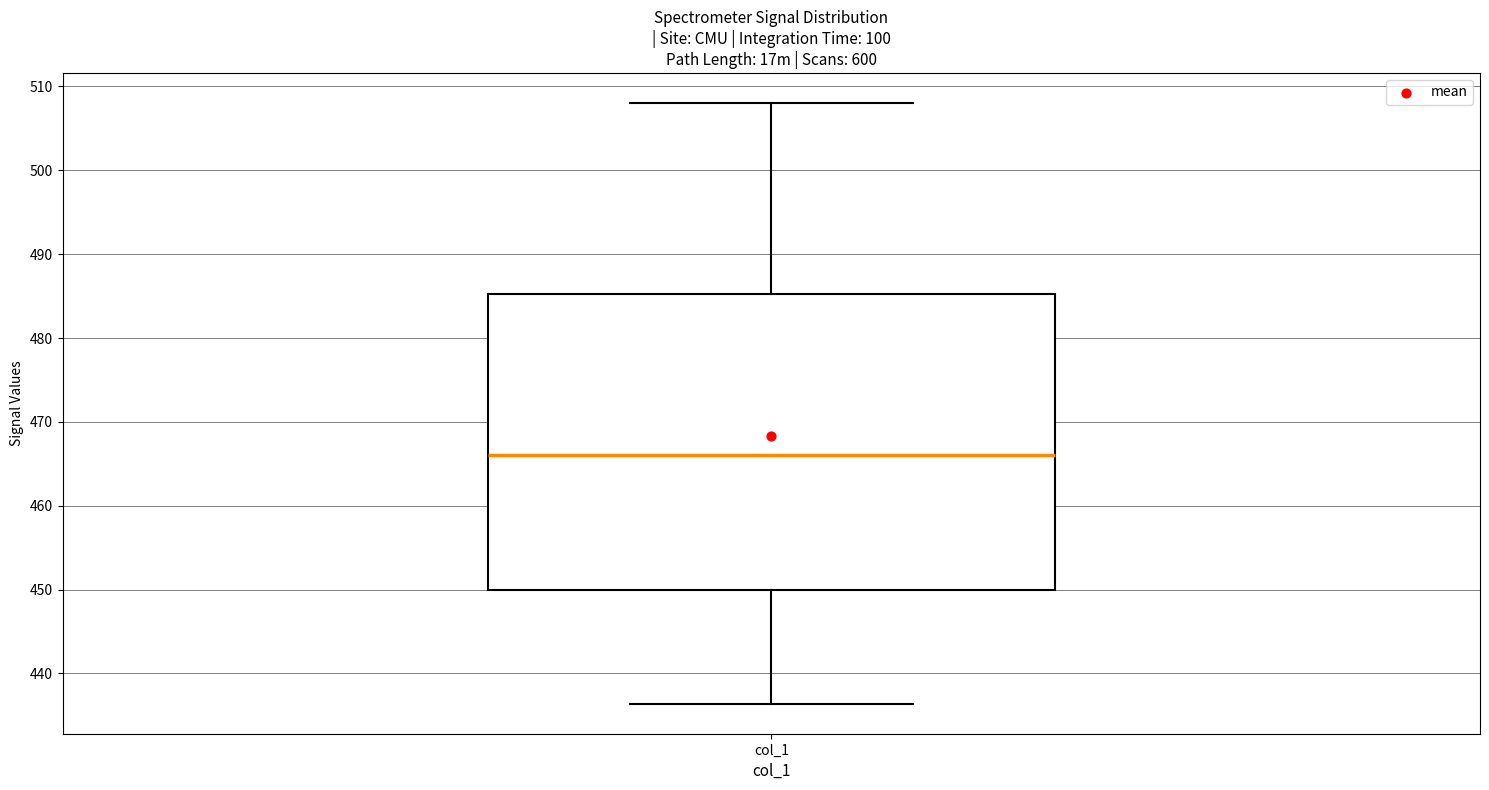

Read this box plot against the y-axis: the position of the median line, the range covered by the box, and the ends of both whiskers. The values are not printed on the chart, so give them approximately, as read against the axis.

median 466, box 450 to 485, whiskers 436 to 508